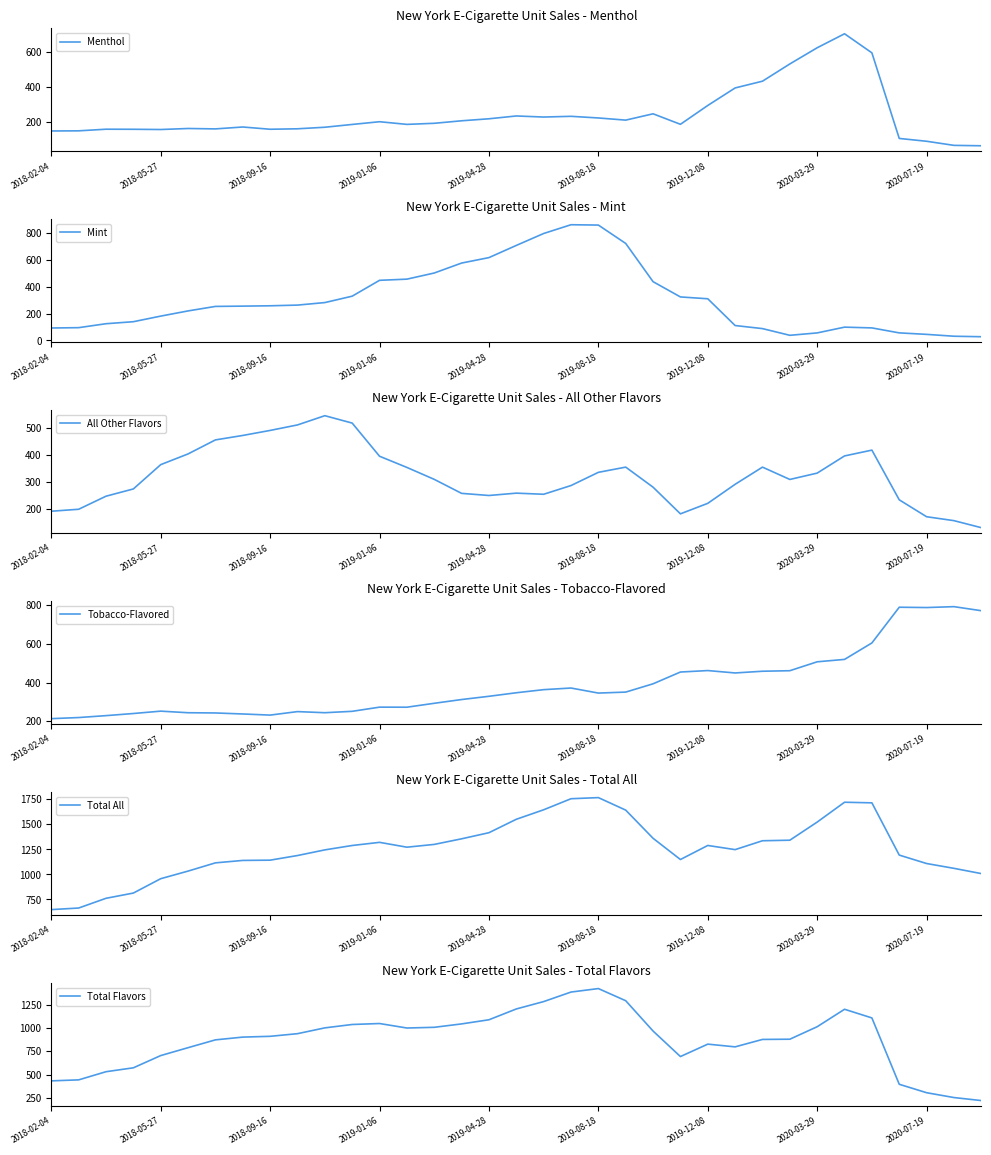

What is the total value across all series at 19?

4892.8